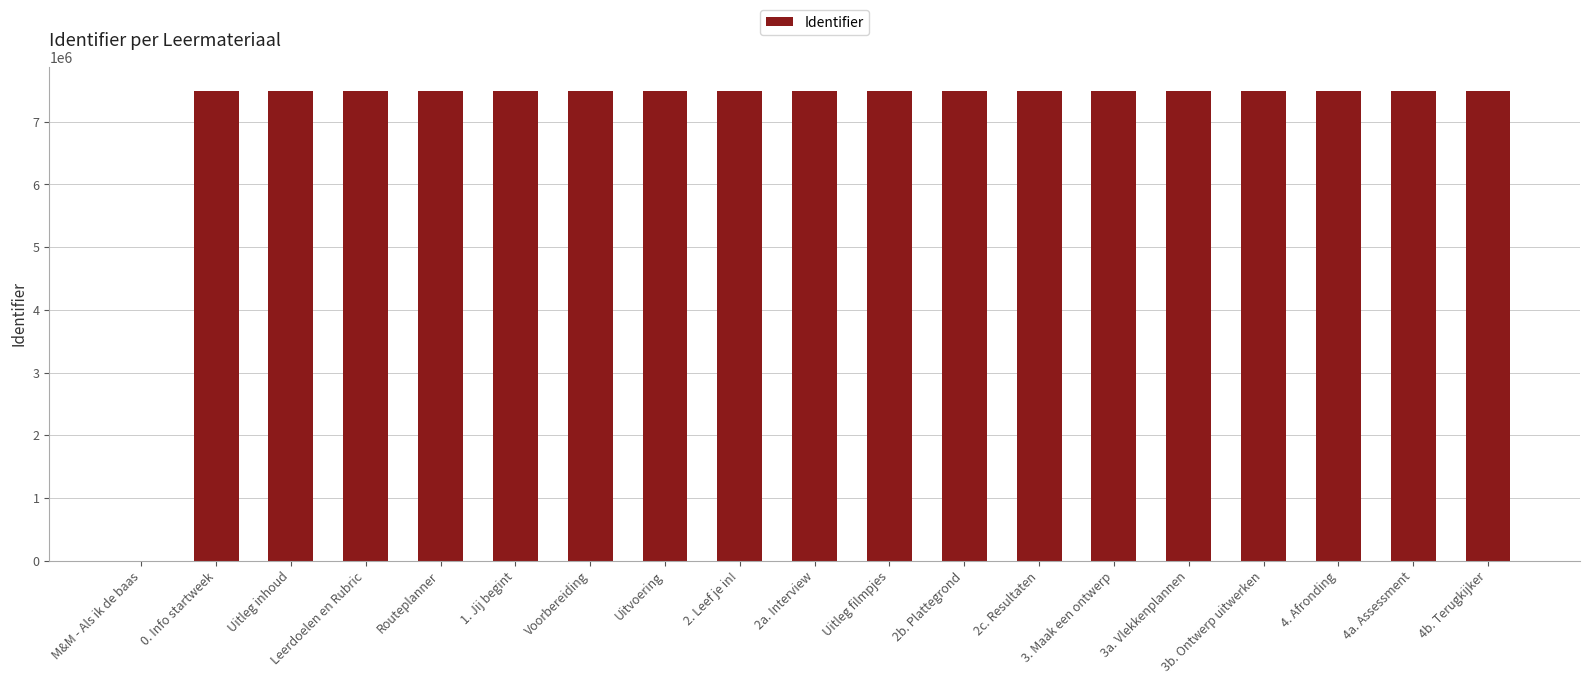

What is the sum of all values?

134949055